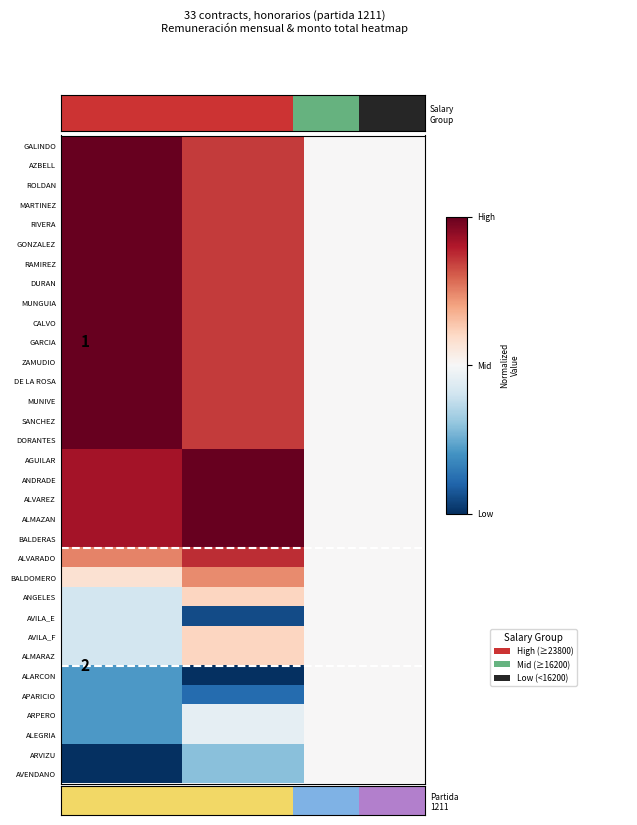

How many distinct data groups are displayed?

33